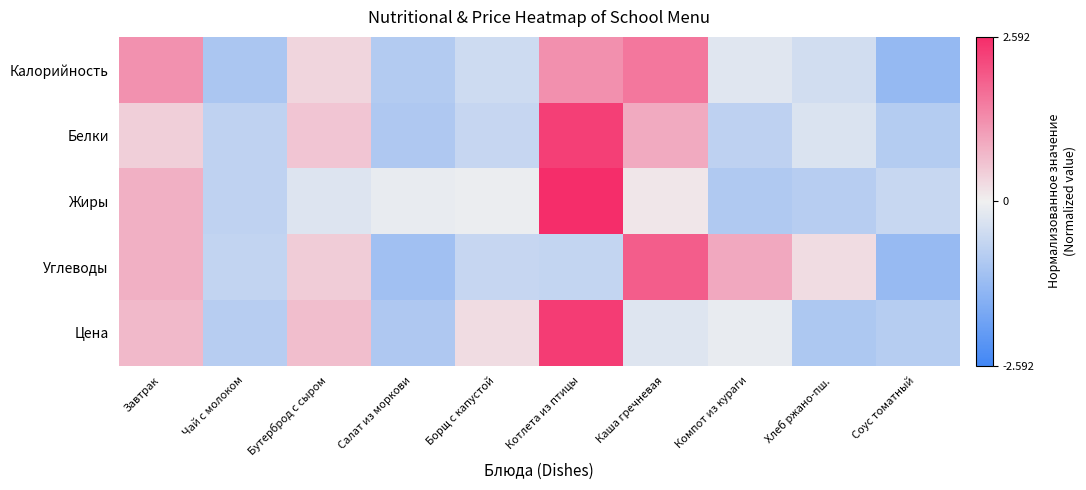

Reading left to right, transcribe all the data shown in this chart.

Калорийность: Завтрак=1.2	Чай с молоком=-1.0	Бутерброд с сыром=0.4	Салат из моркови=-0.9	Борщ с капустой=-0.5	Котлета из птицы=1.3	Каша гречневая=1.6	Компот из кураги=-0.2	Хлеб ржано-пш.=-0.5	Соус томатный=-1.3
Белки: Завтрак=0.4	Чай с молоком=-0.7	Бутерброд с сыром=0.6	Салат из моркови=-1.0	Борщ с капустой=-0.6	Котлета из птицы=2.3	Каша гречневая=0.9	Компот из кураги=-0.7	Хлеб ржано-пш.=-0.3	Соус томатный=-0.9
Жиры: Завтрак=0.8	Чай с молоком=-0.7	Бутерброд с сыром=-0.3	Салат из моркови=-0.1	Борщ с капустой=-0.1	Котлета из птицы=2.6	Каша гречневая=0.1	Компот из кураги=-0.9	Хлеб ржано-пш.=-0.8	Соус томатный=-0.6
Углеводы: Завтрак=0.8	Чай с молоком=-0.7	Бутерброд с сыром=0.5	Салат из моркови=-1.2	Борщ с капустой=-0.6	Котлета из птицы=-0.7	Каша гречневая=1.9	Компот из кураги=0.9	Хлеб ржано-пш.=0.3	Соус томатный=-1.3
Цена: Завтрак=0.7	Чай с молоком=-0.8	Бутерброд с сыром=0.7	Салат из моркови=-1.0	Борщ с капустой=0.2	Котлета из птицы=2.4	Каша гречневая=-0.3	Компот из кураги=-0.1	Хлеб ржано-пш.=-1.0	Соус томатный=-0.9